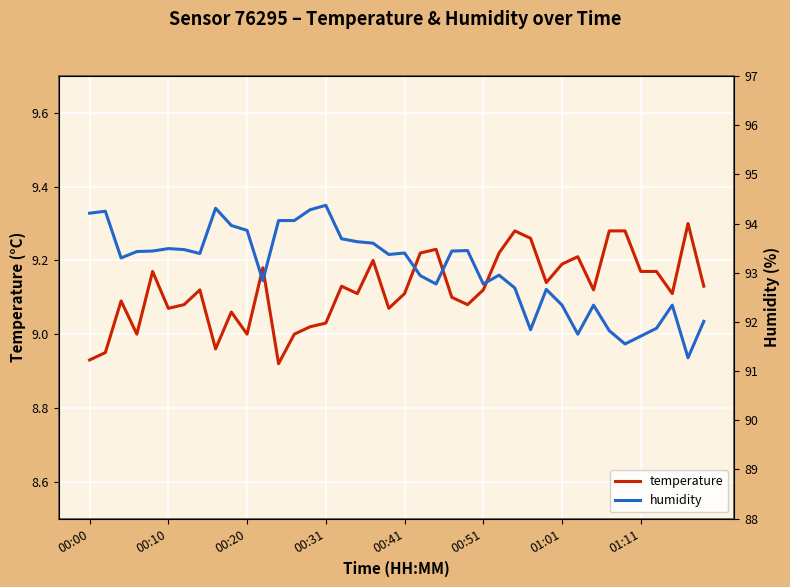

What are all the series names shown in the legend?

temperature, humidity